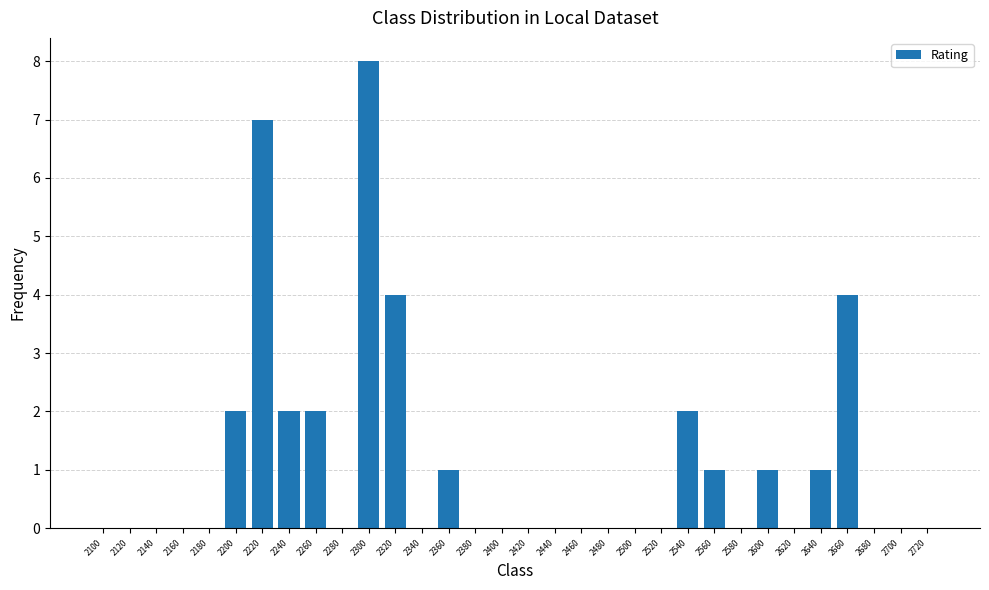

What is the sum of the values at 2100 and 2300?

8